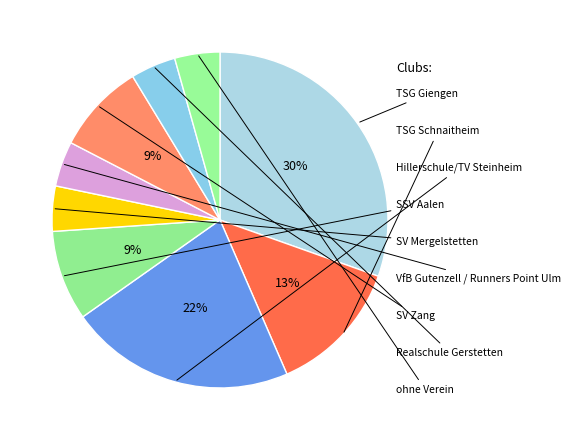

How many slices are in this pie chart?

9